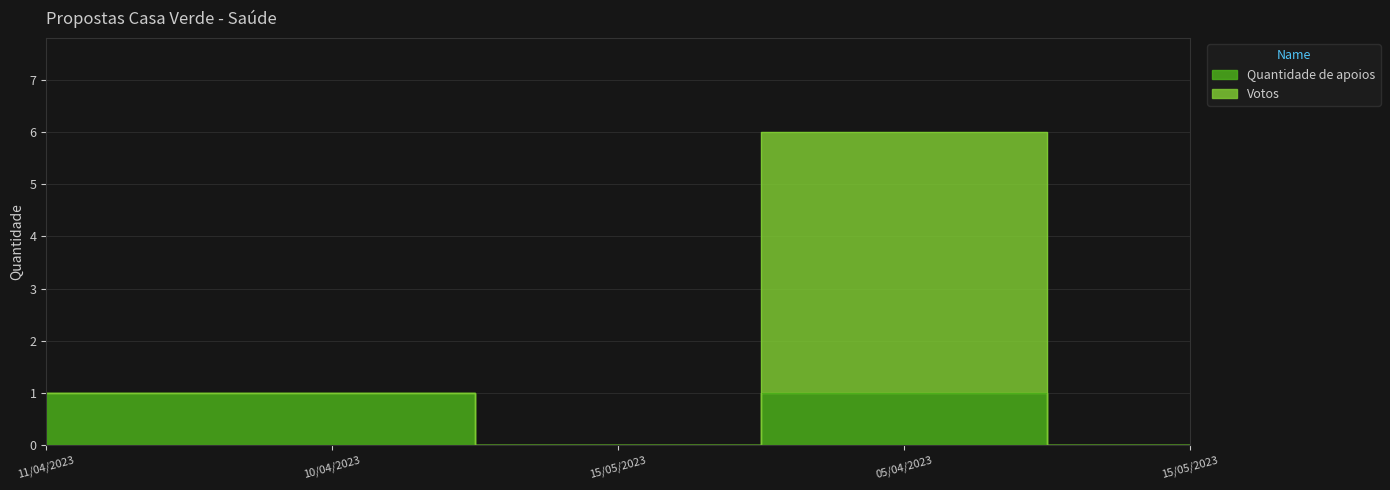

Count the values in the range 0 to 1.

5